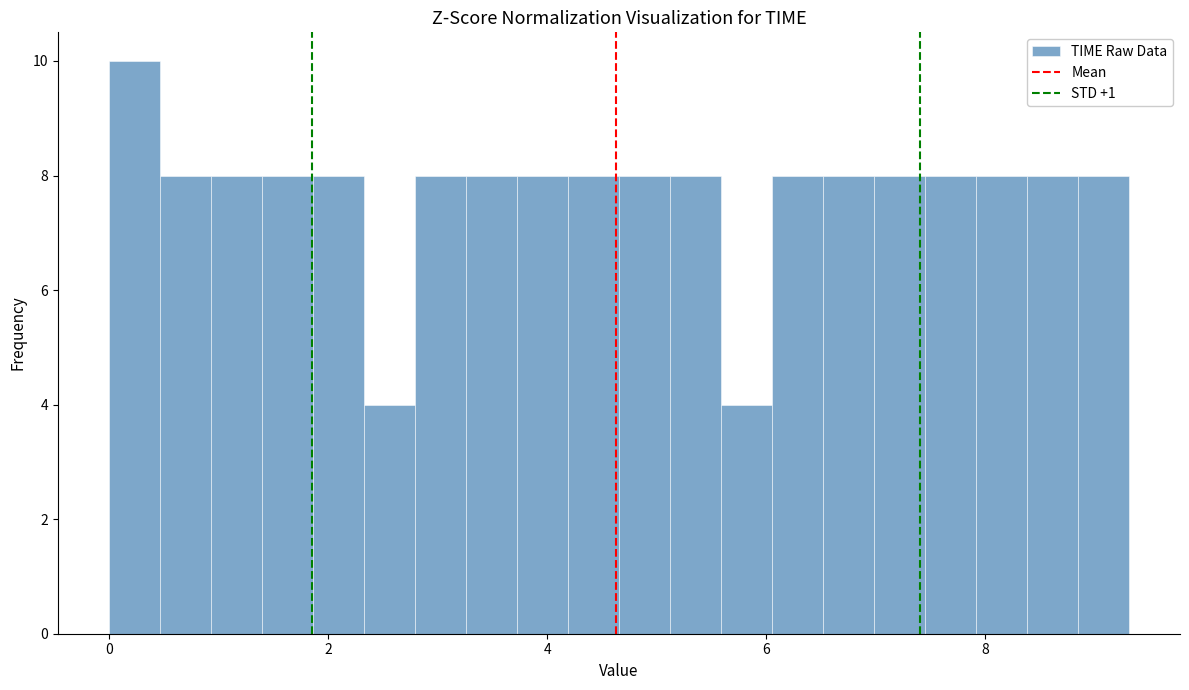

Read against the x-axis, roughly where is the centre of the tallest bar?

0.2